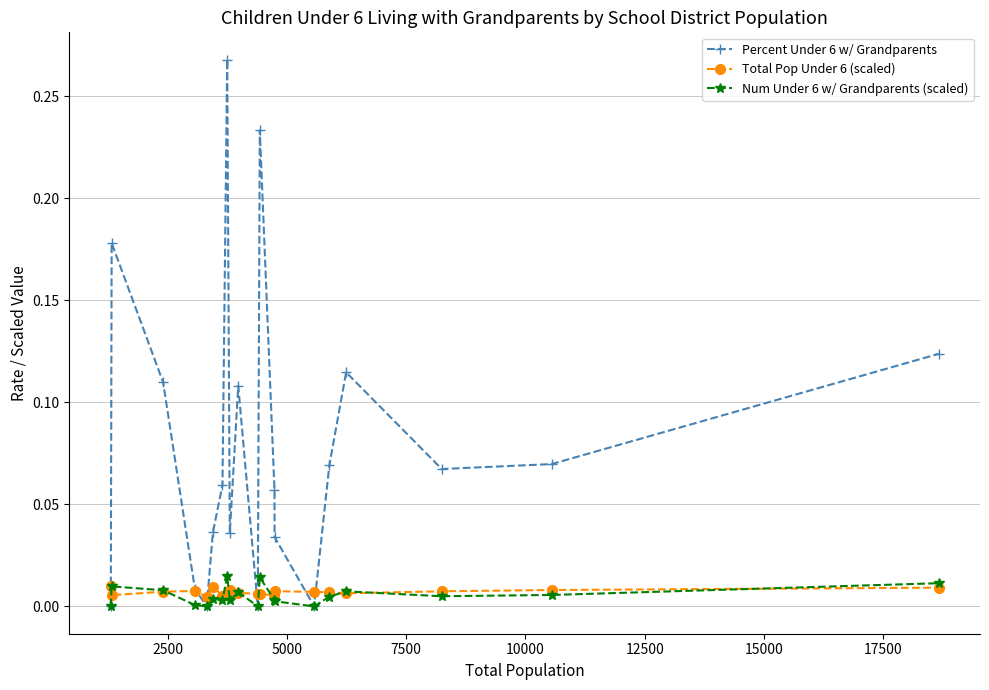

How many distinct data groups are displayed?

3